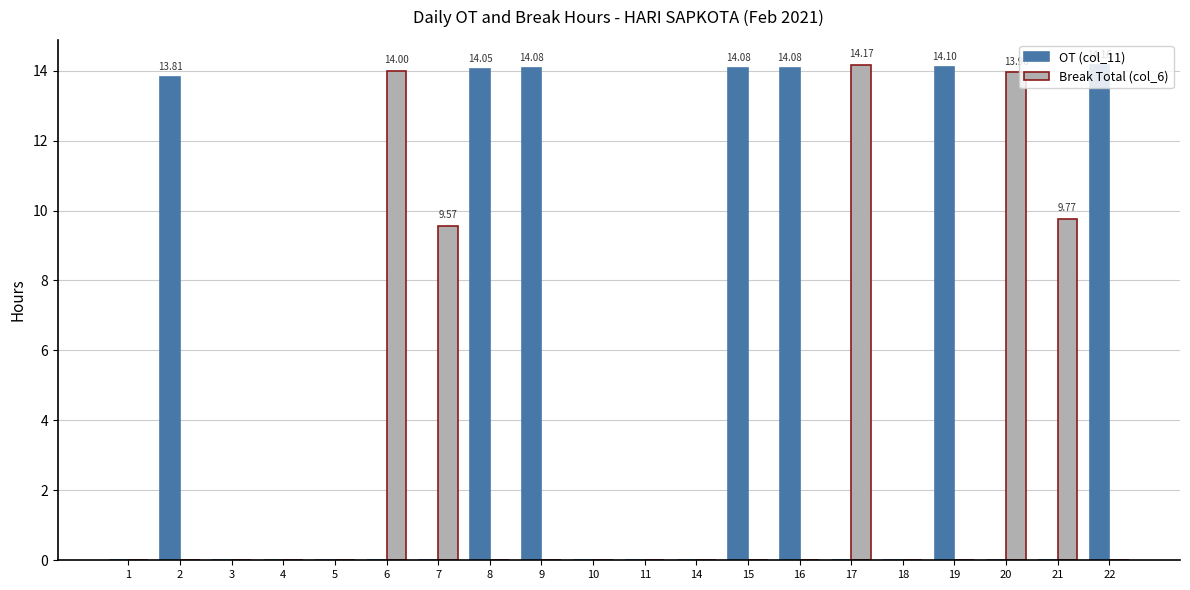

Is it true that OT (col_11) equals -9.4 at 5?

False